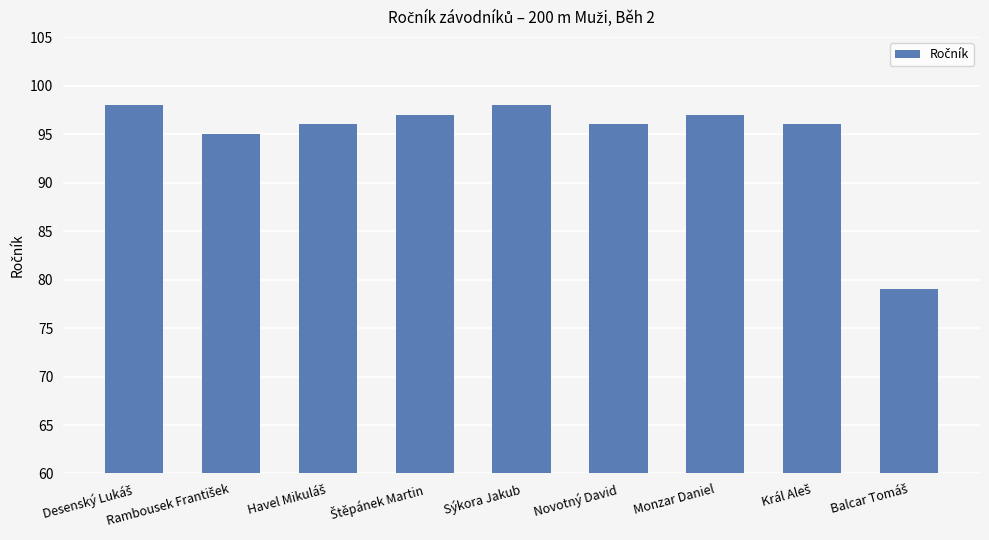

What is the value of the 6th bar from the left?

96